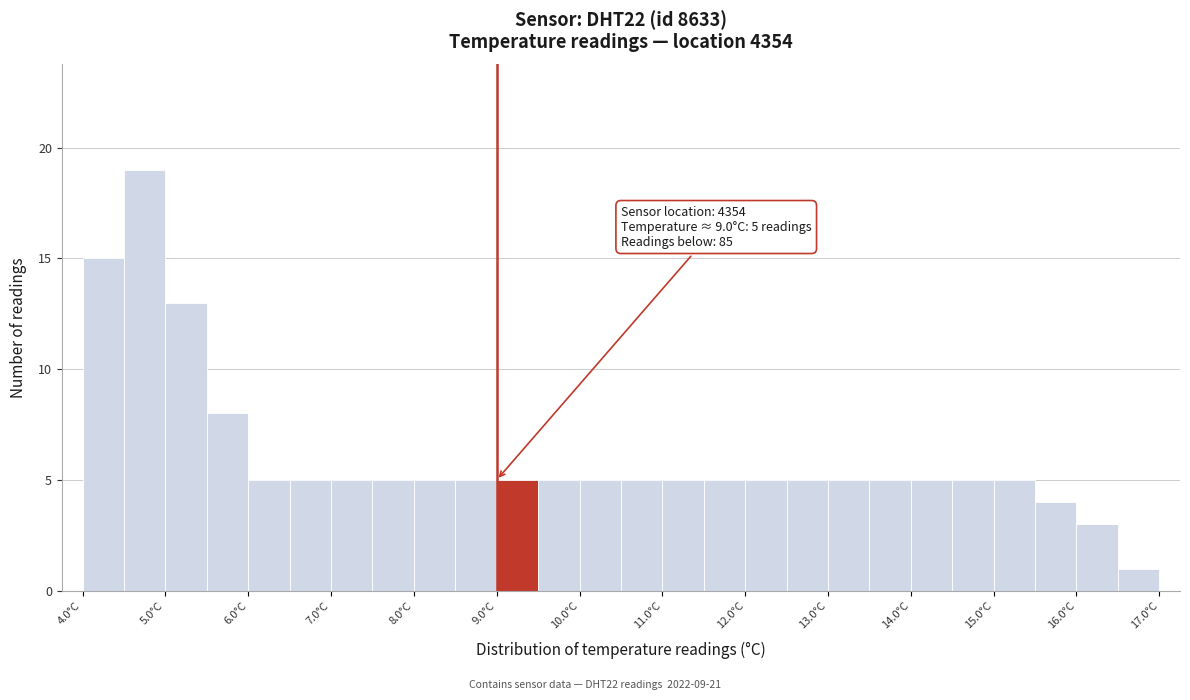

Over which range of the x-axis is the bar tallest?

4.5 to 5.0